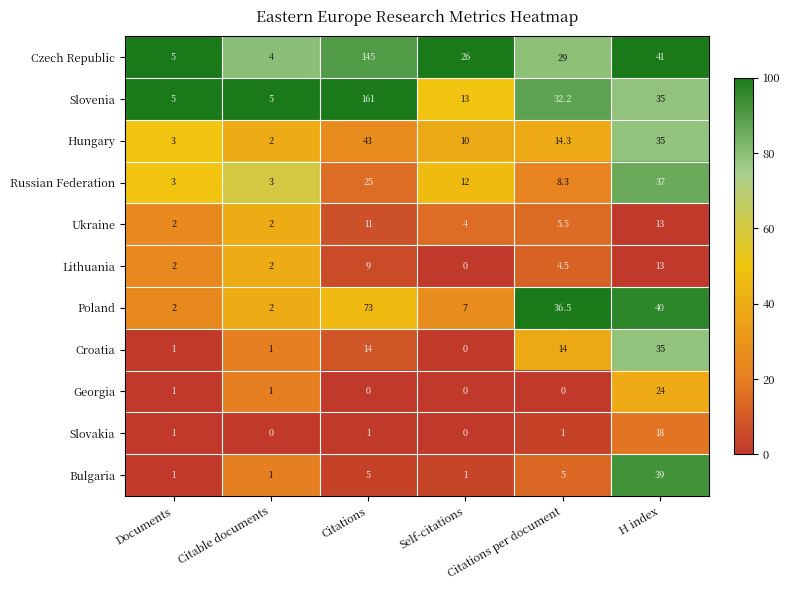

The value of Slovakia at Self-citations is 8.8. True or false?

False